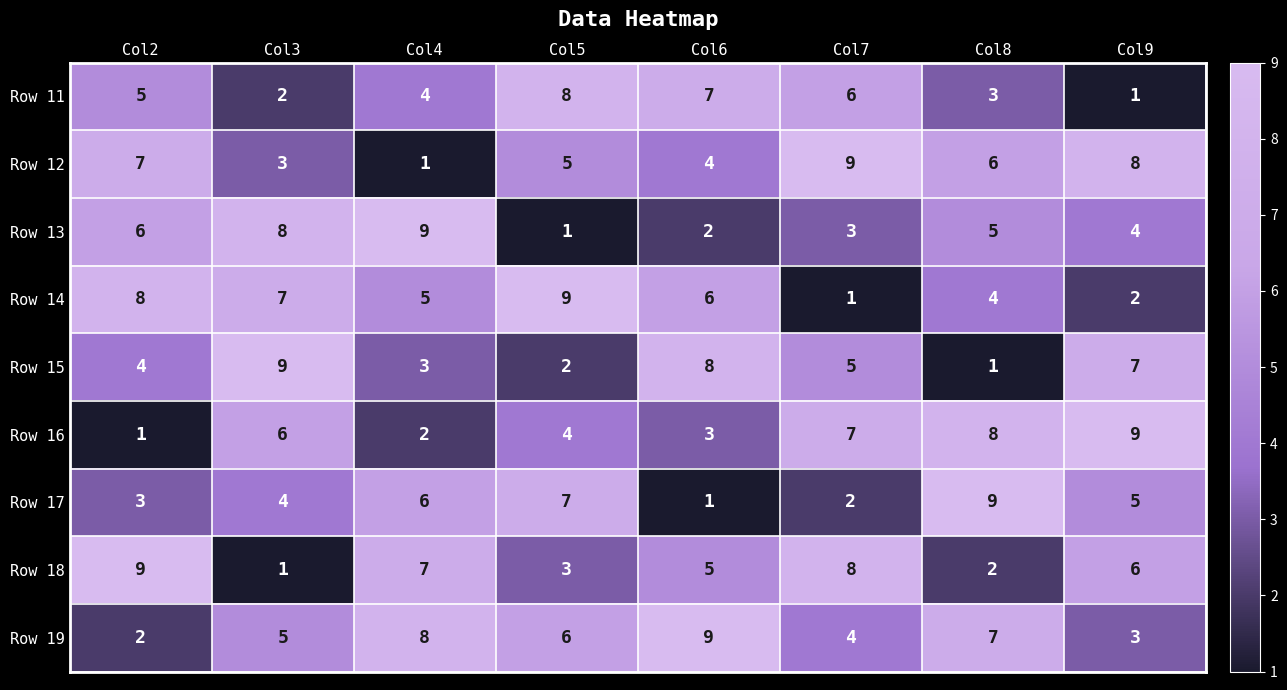

Is it true that Row 18 equals 8 at Col6?

False